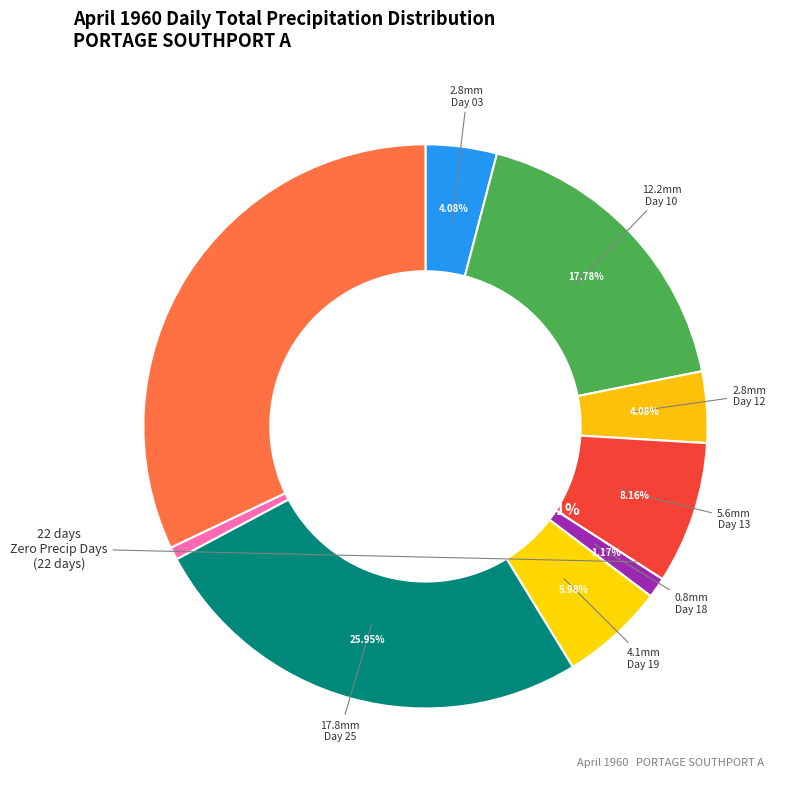

Is it true that 19 is 2% of the pie?

False